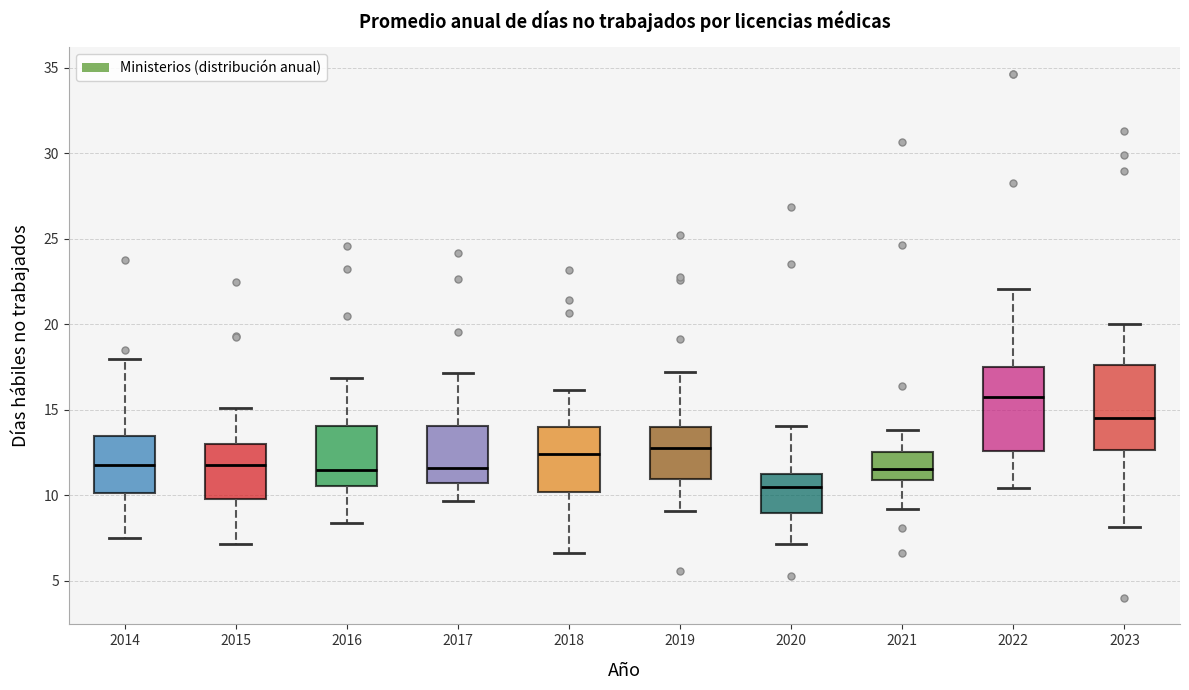

Where does the upper whisker of the box at x = 2019 end on the y-axis? The values are not printed on the chart, so give them approximately, as read against the axis.

17.0